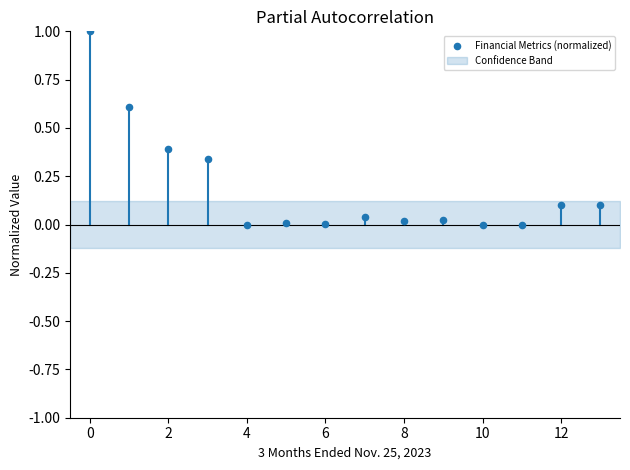

What is the range of Y values (max minus min)?

1.0